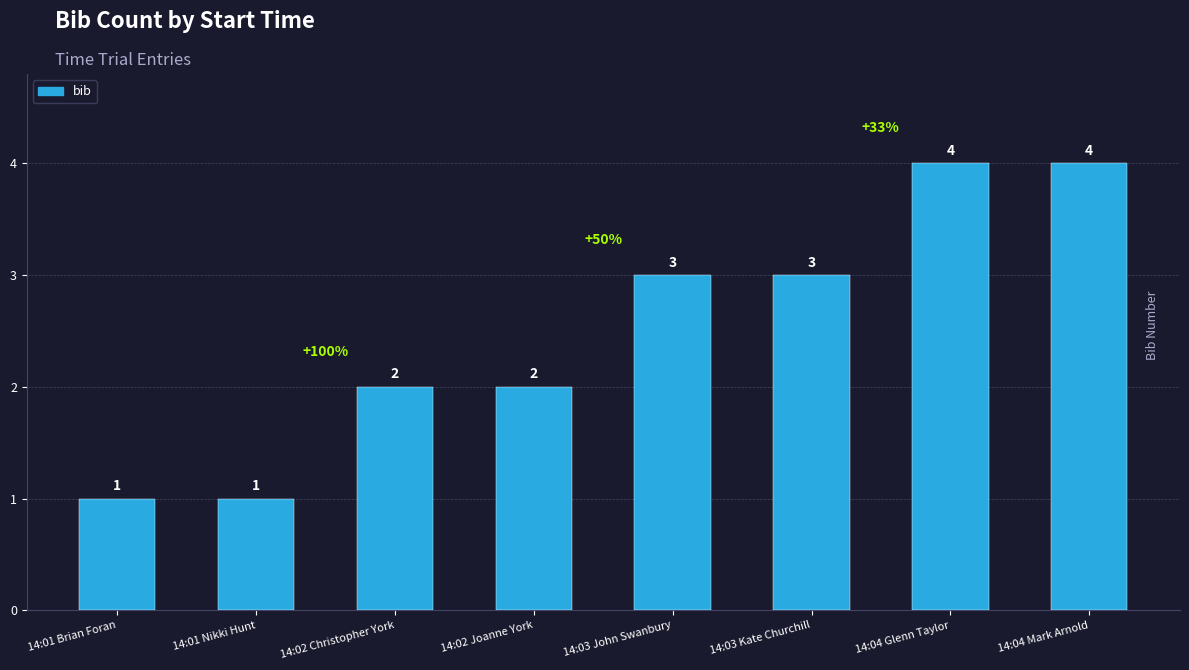

What is the ratio of the value at 14:01 Nikki Hunt to the value at 14:03 John Swanbury?

0.3